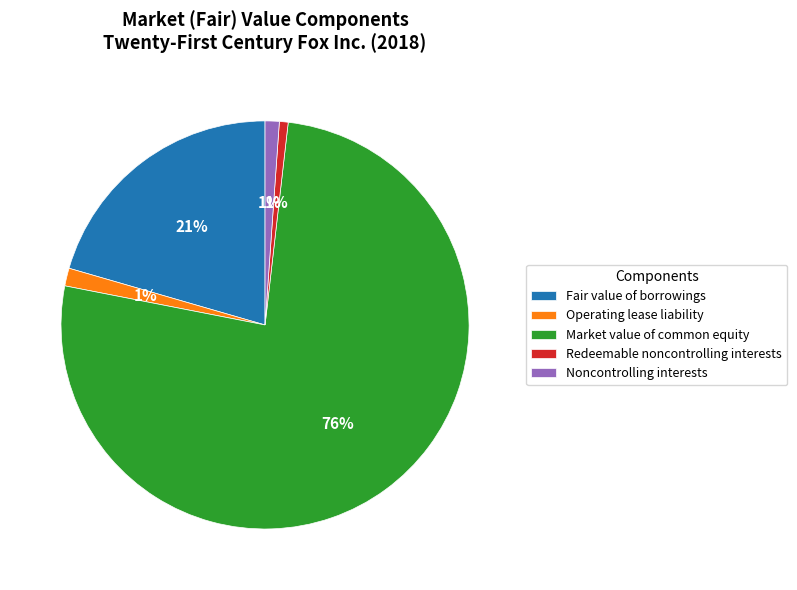

Between Fair value of borrowings and Operating lease liability, which is larger?

Fair value of borrowings